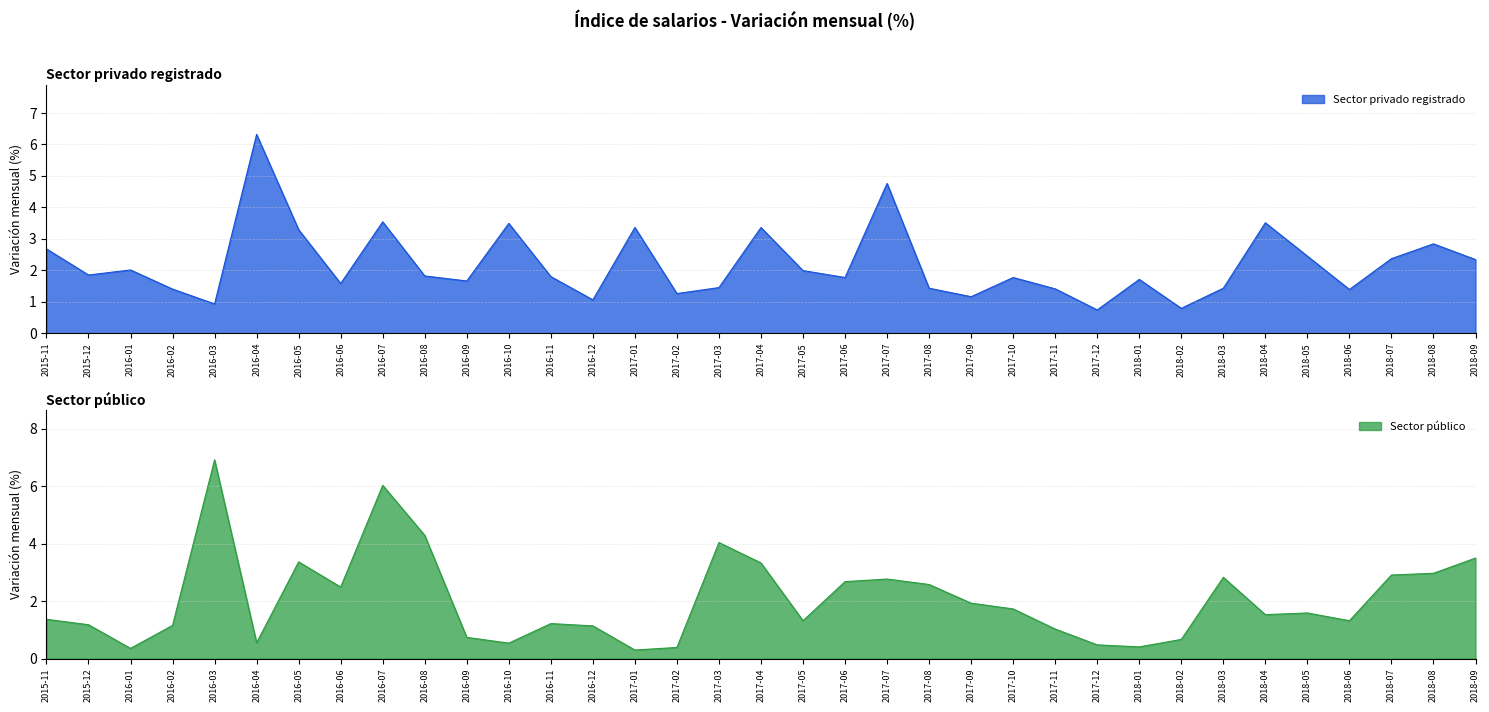

What are all the series names shown in the legend?

Sector privado registrado, Sector público